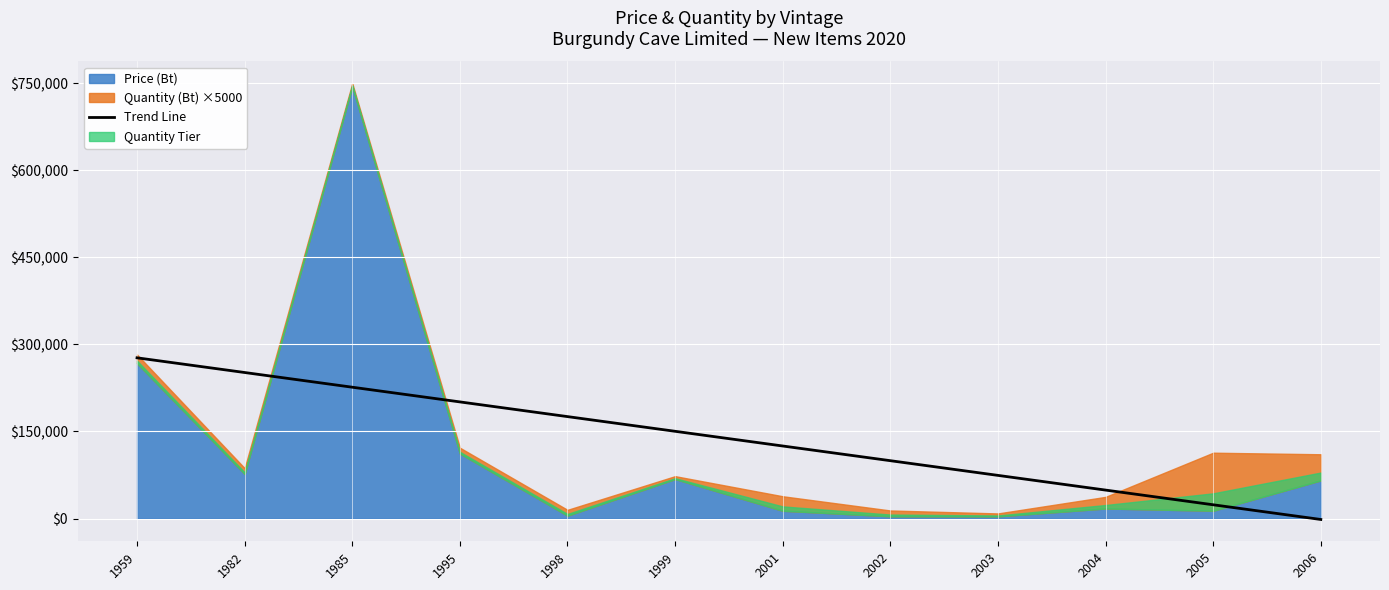

At which label does the data first exceed 150293?

1959